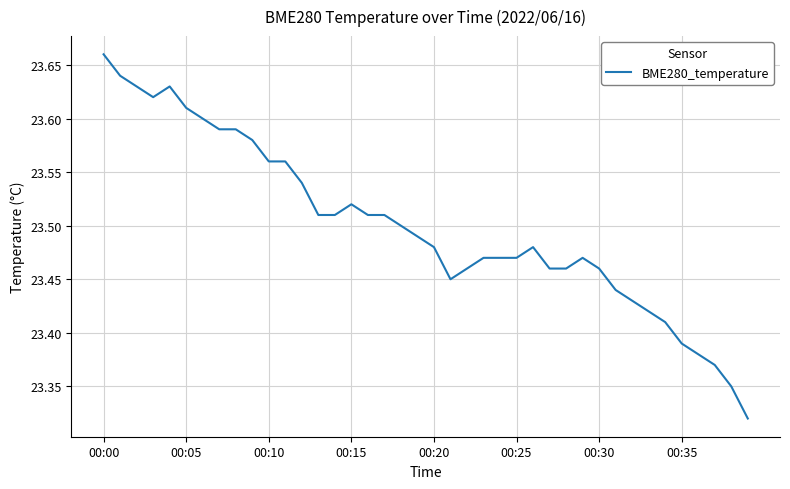

What is the difference between the maximum and minimum values?

0.3